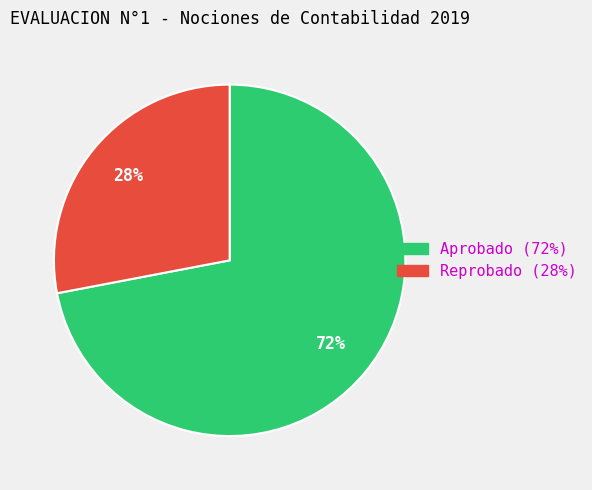

To the nearest percent, what is the difference between the largest and smallest slice percentages?

44%